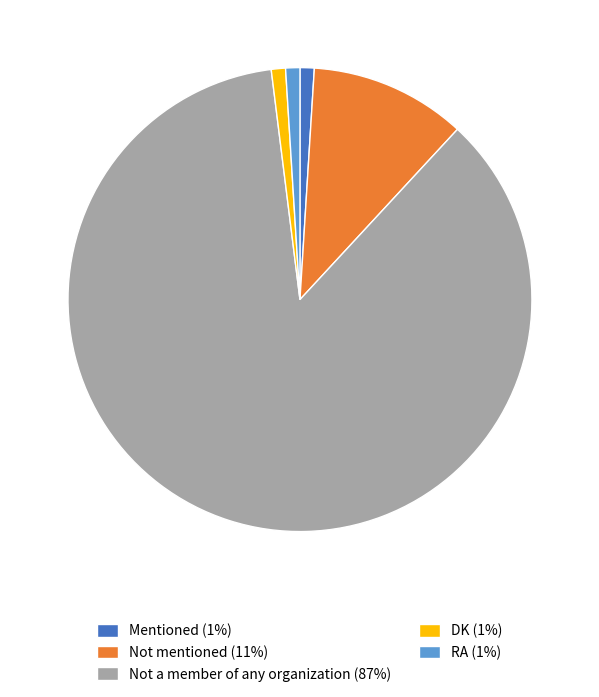

Is the sum of Not mentioned (11%) and Mentioned (1%) greater than half?

No